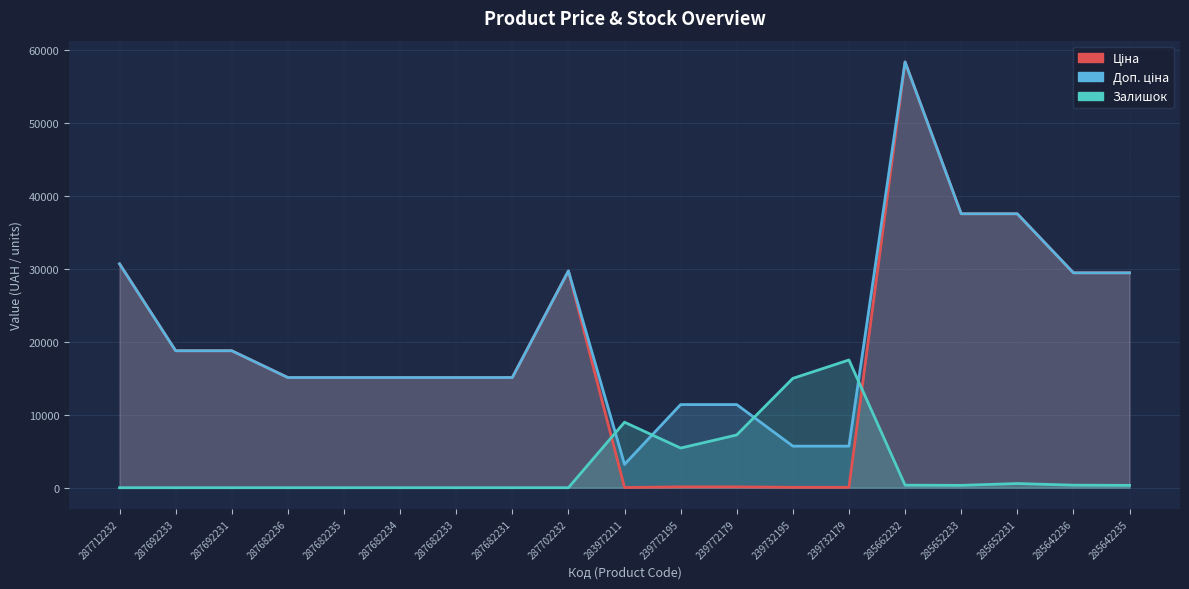

What is the average value of the Доп. ціна series?

21246.8